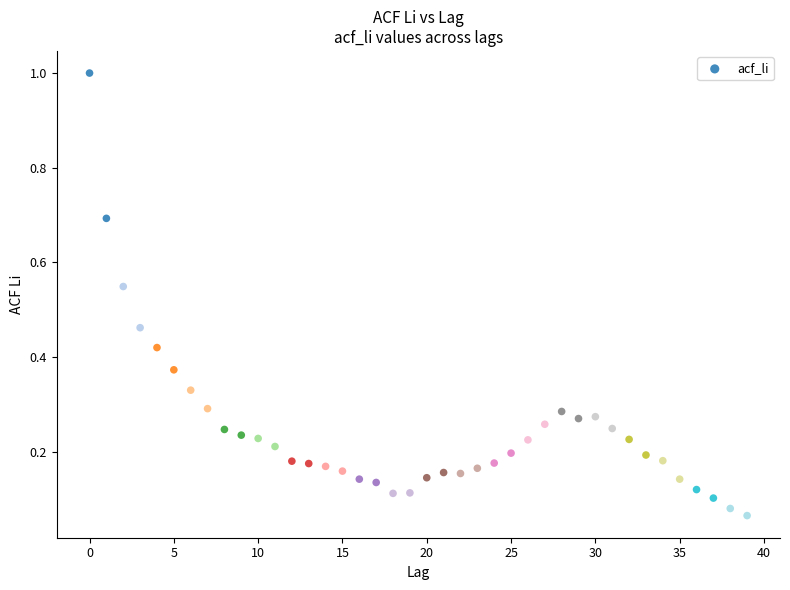

What is the range of Y values (max minus min)?

0.9